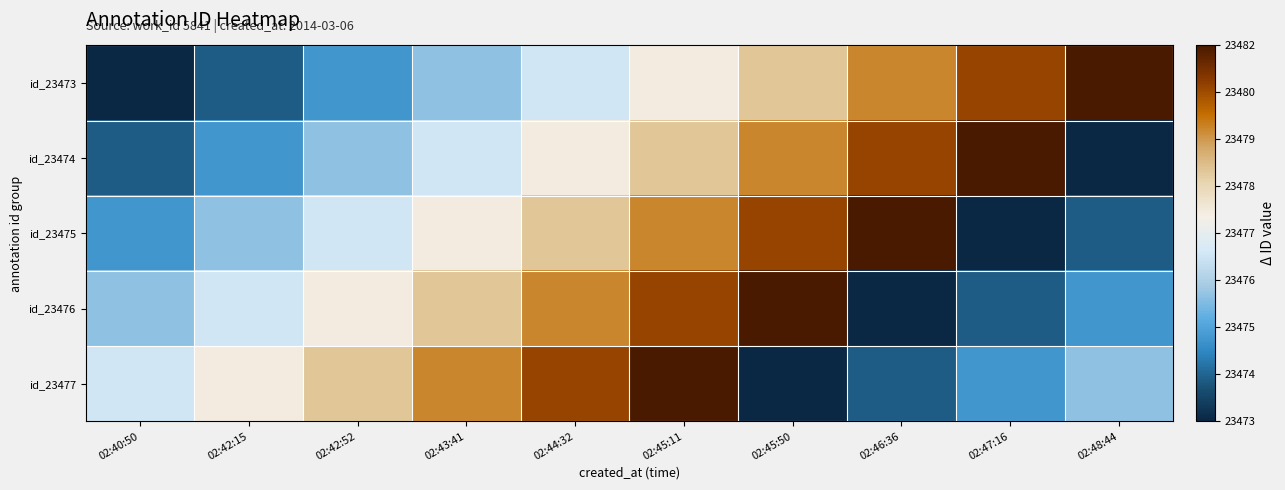

Reading left to right, list all the values displayed in this chart.

id_23473: 02:40:50=23473	02:42:15=23474	02:42:52=23475	02:43:41=23476	02:44:32=23477	02:45:11=23478	02:45:50=23479	02:46:36=23480	02:47:16=23481	02:48:44=23482
id_23474: 02:40:50=23474	02:42:15=23475	02:42:52=23476	02:43:41=23477	02:44:32=23478	02:45:11=23479	02:45:50=23480	02:46:36=23481	02:47:16=23482	02:48:44=23473
id_23475: 02:40:50=23475	02:42:15=23476	02:42:52=23477	02:43:41=23478	02:44:32=23479	02:45:11=23480	02:45:50=23481	02:46:36=23482	02:47:16=23473	02:48:44=23474
id_23476: 02:40:50=23476	02:42:15=23477	02:42:52=23478	02:43:41=23479	02:44:32=23480	02:45:11=23481	02:45:50=23482	02:46:36=23473	02:47:16=23474	02:48:44=23475
id_23477: 02:40:50=23477	02:42:15=23478	02:42:52=23479	02:43:41=23480	02:44:32=23481	02:45:11=23482	02:45:50=23473	02:46:36=23474	02:47:16=23475	02:48:44=23476